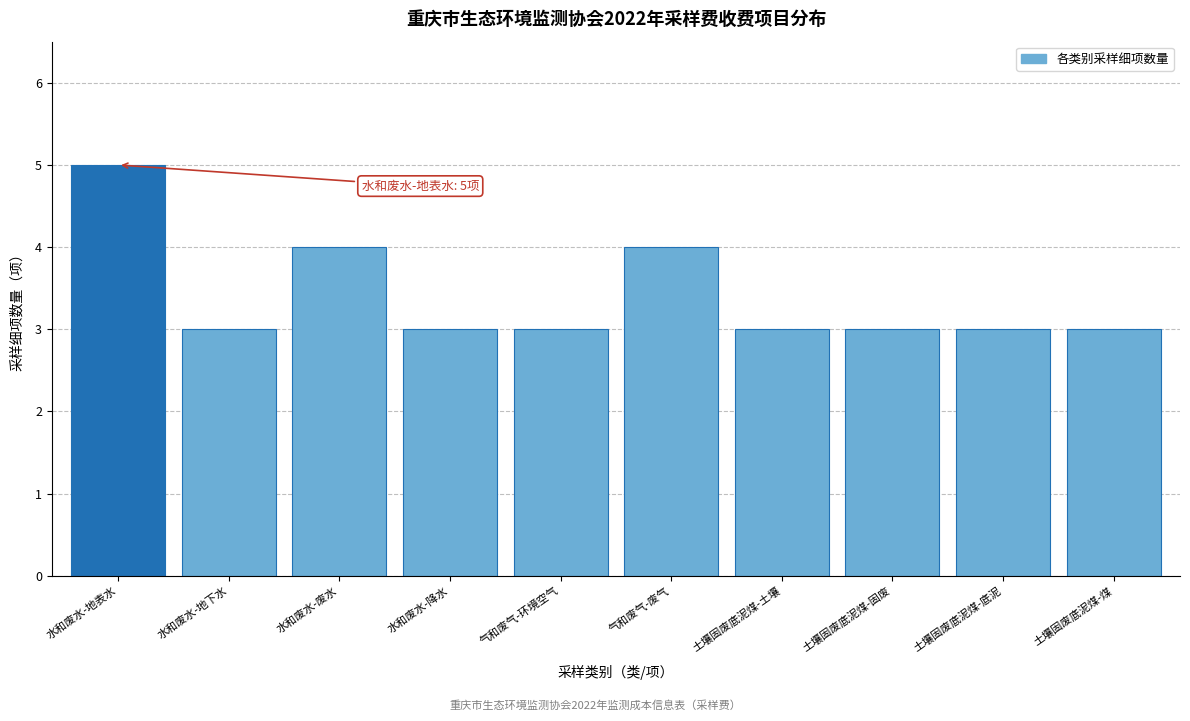

Reading left to right, extract all data points from this chart.

5	3	4	3	3	4	3	3	3	3